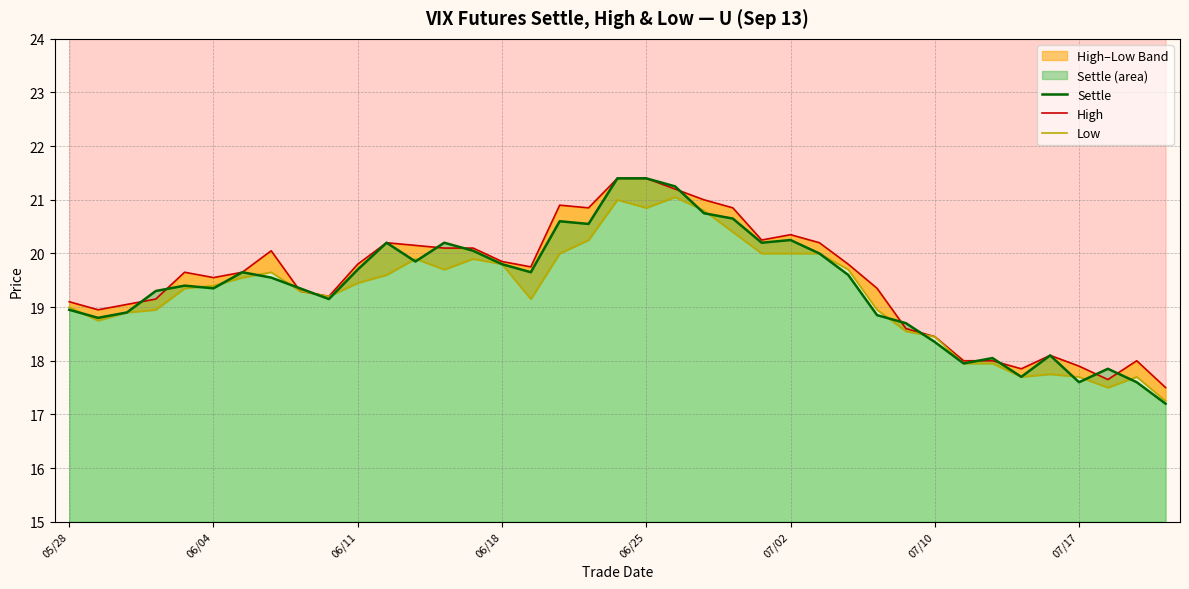

Is it true that High equals 4.1 at 07/10?

False